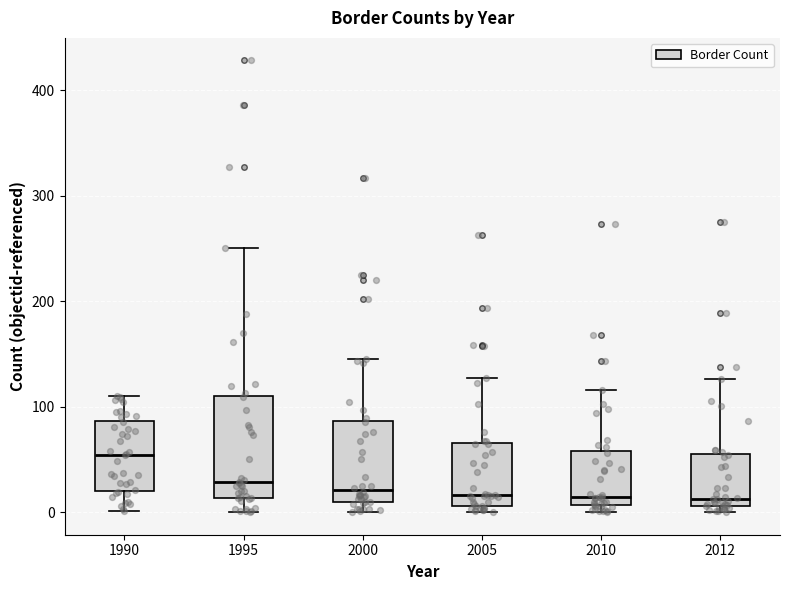

Reading left to right, read every box against the y-axis: the position of its median line, the range the box covers, and the ends of its whiskers. The values are not printed on the chart, so give them approximately, as read against the axis.

1990: median 50, box 20 to 90, whiskers 0 to 110
1995: median 30, box 10 to 110, whiskers 0 to 250
2000: median 20, box 10 to 90, whiskers 0 to 150
2005: median 20, box 10 to 70, whiskers 0 to 130
2010: median 10 (just above the box's lower edge), box 10 to 60, whiskers 0 to 120
2012: median 10 (just above the box's lower edge), box 10 to 50, whiskers 0 to 130